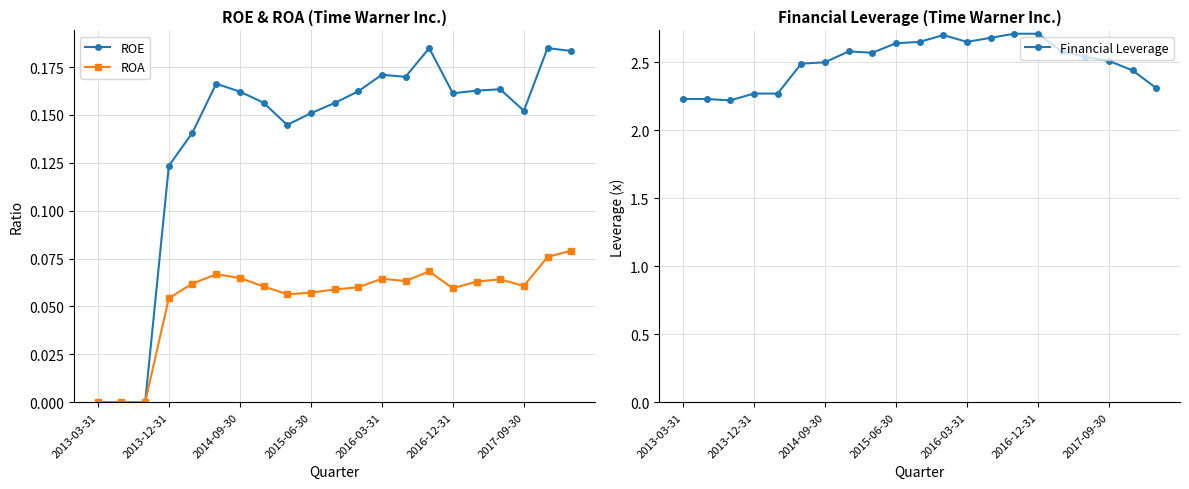

The Financial Leverage series shows 1.3 at 2015-06-30. True or false?

False